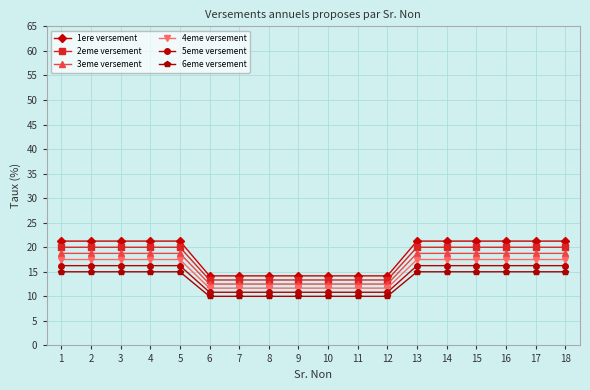

The 1ere versement series shows 7.2 at 14. True or false?

False